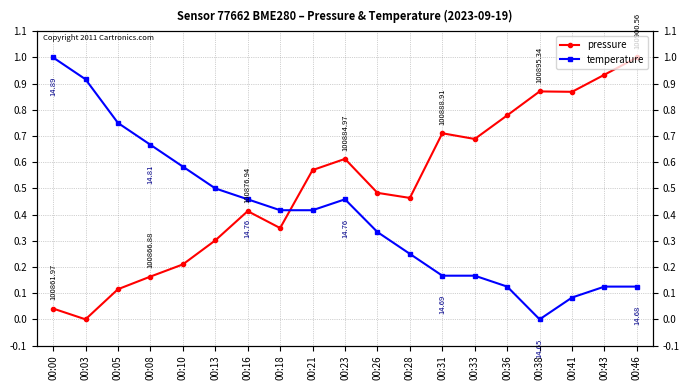

The pressure series shows 0.9 at 00:41. True or false?

True